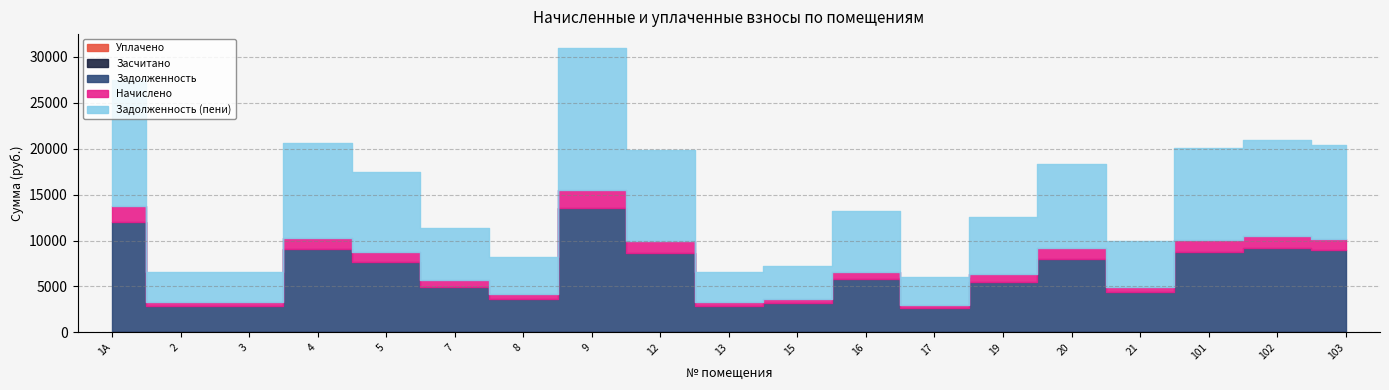

At which label does задолженность reach its minimum?

17